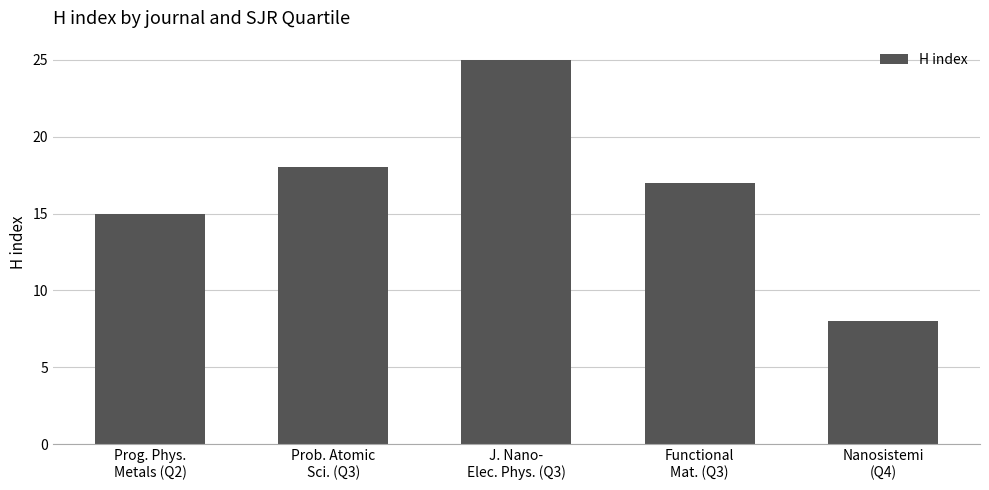

Which has a higher value, Nanosistemi
(Q4) or Functional
Mat. (Q3)?

Functional
Mat. (Q3)